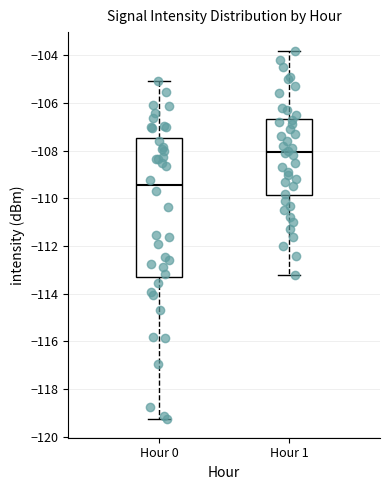

Which box's median line is the highest?

Hour 1